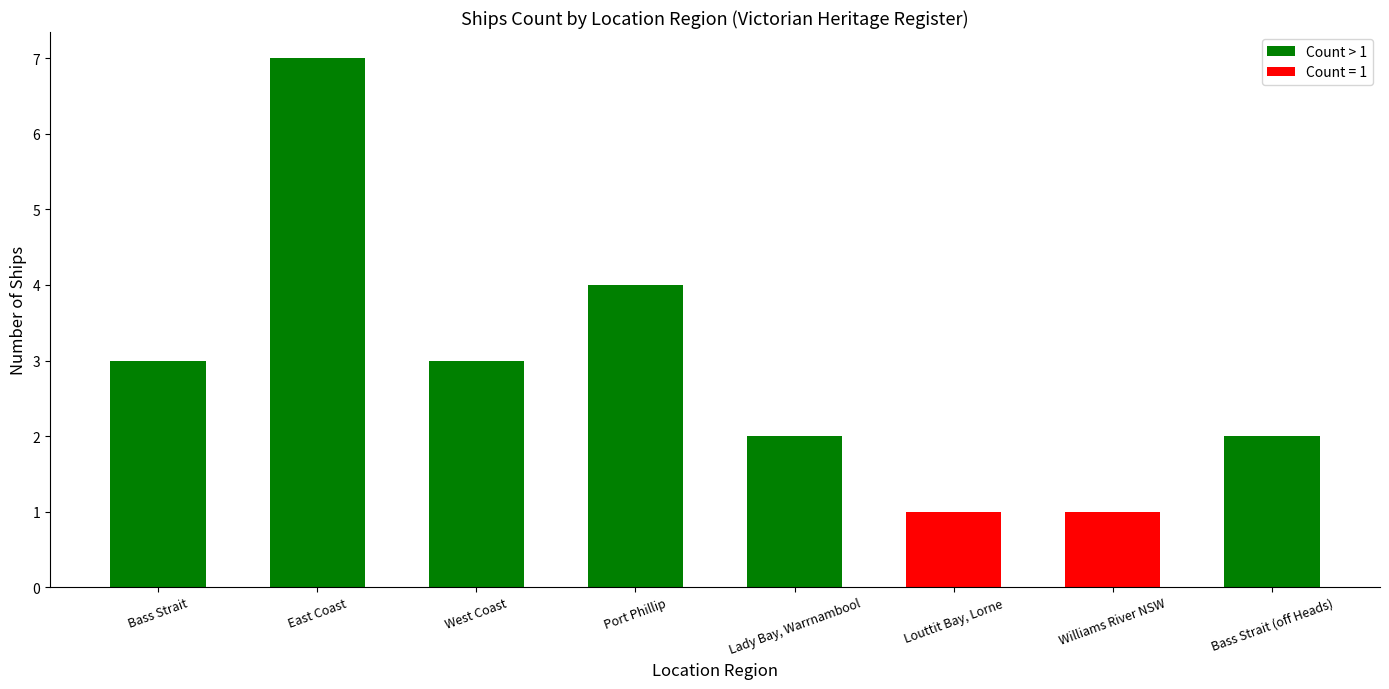

Is it true that the value at Lady Bay, Warrnambool is 2?

True